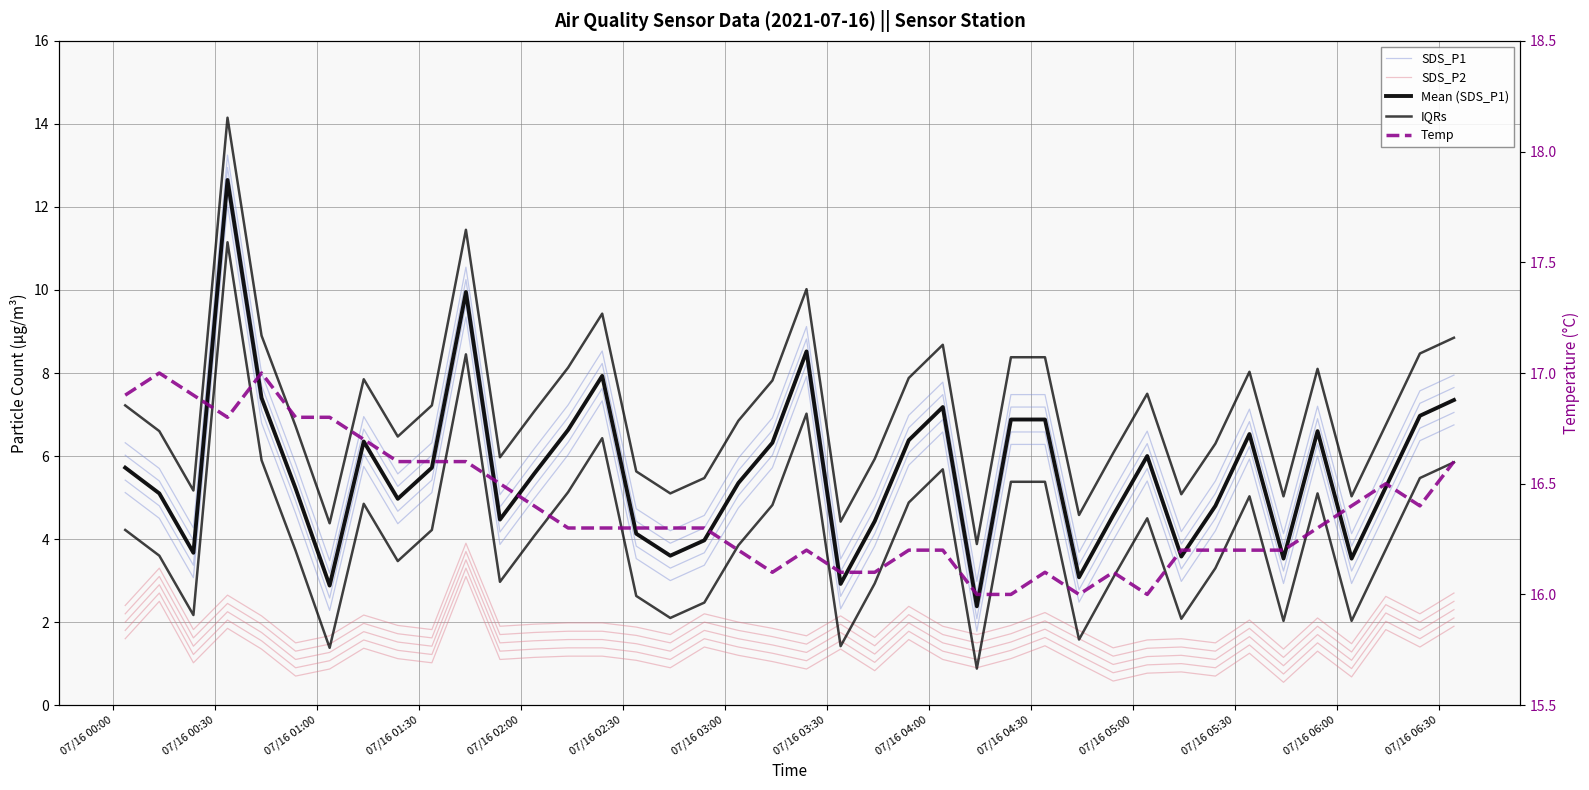

List the series in order of their peak value, highest first.

Temp, IQRs, SDS_P1, Mean (SDS_P1), SDS_P2